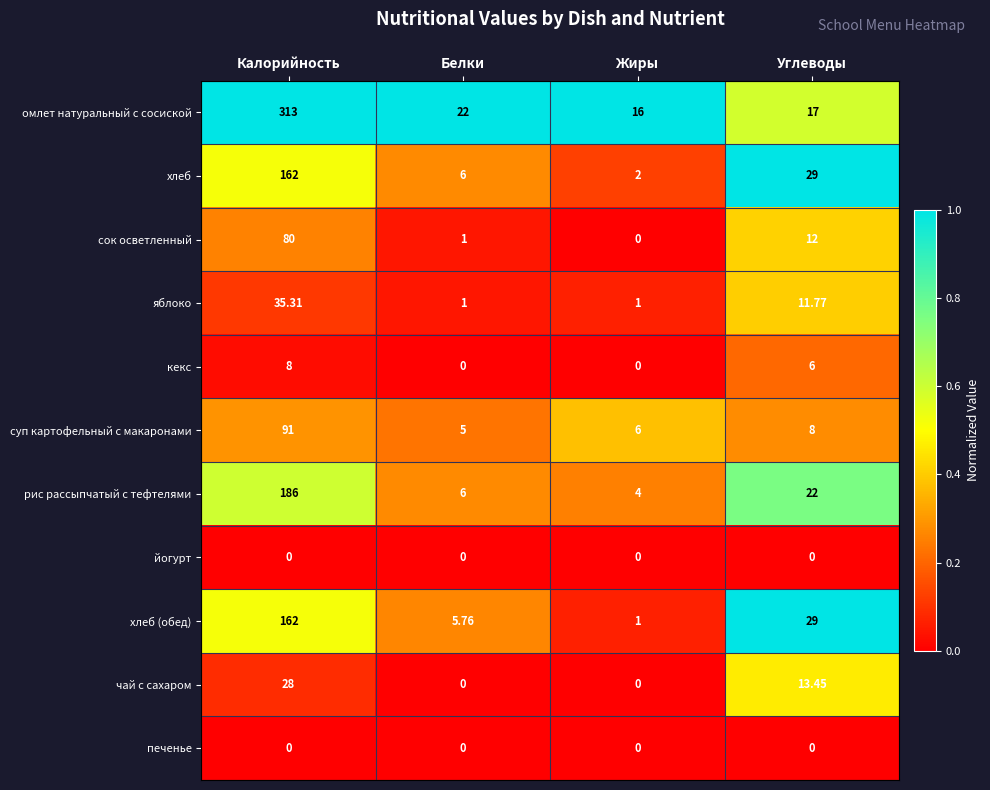

At how many categories does at least one series exceed 0?

4